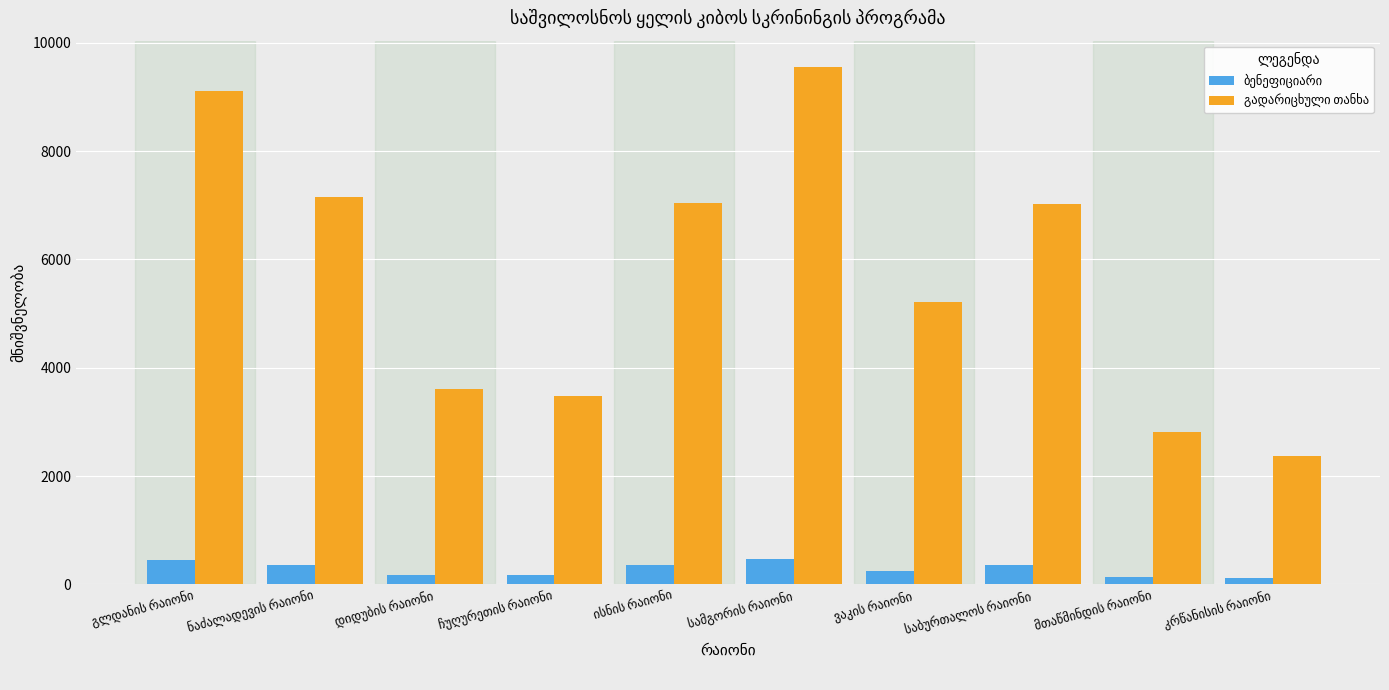

At how many categories does at least one series exceed 1394?

10